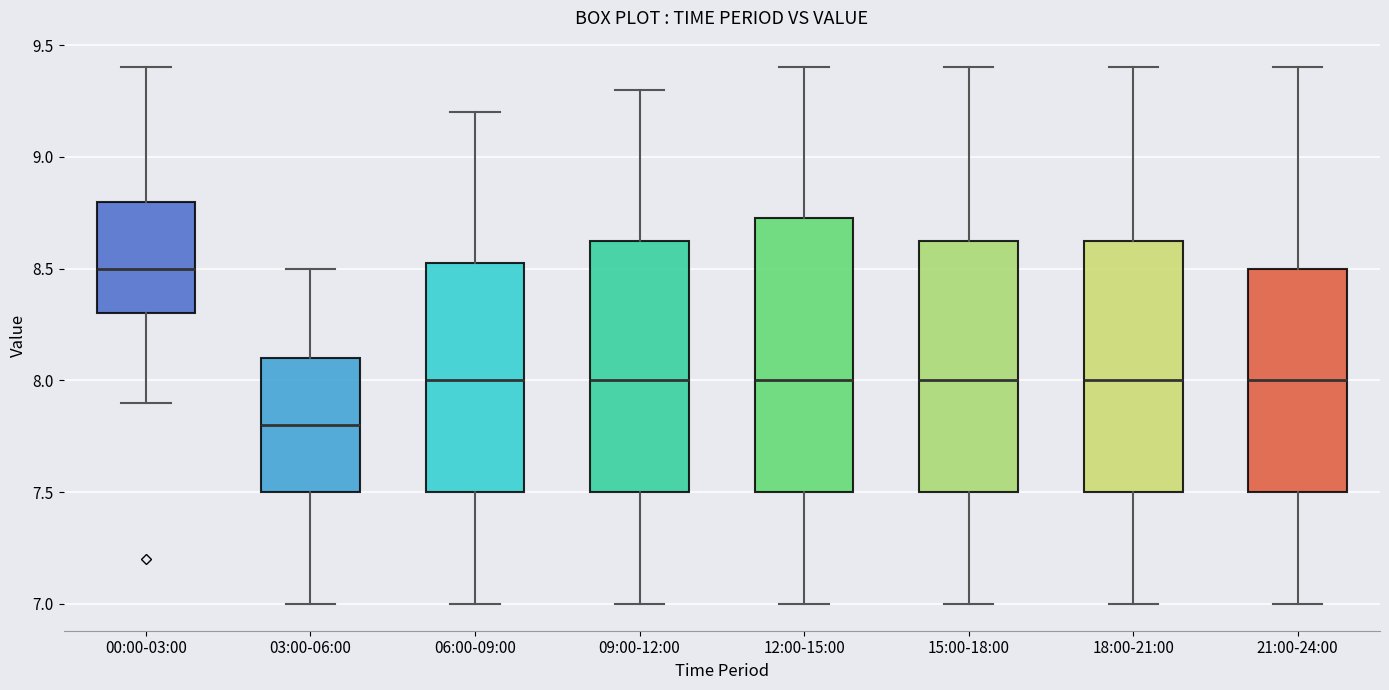

Reading left to right, transcribe this box plot: for each box, give where its median line is, the range the box spans, and where its two whiskers end, as read against the y-axis. The values are not printed on the chart, so give them approximately, as read against the axis.

00:00-03:00: median 8.50, box 8.30 to 8.80, whiskers 7.90 to 9.40
03:00-06:00: median 7.80, box 7.50 to 8.10, whiskers 7.00 to 8.50
06:00-09:00: median 8.00, box 7.50 to 8.55, whiskers 7.00 to 9.20
09:00-12:00: median 8.00, box 7.50 to 8.65, whiskers 7.00 to 9.30
12:00-15:00: median 8.00, box 7.50 to 8.75, whiskers 7.00 to 9.40
15:00-18:00: median 8.00, box 7.50 to 8.65, whiskers 7.00 to 9.40
18:00-21:00: median 8.00, box 7.50 to 8.65, whiskers 7.00 to 9.40
21:00-24:00: median 8.00, box 7.50 to 8.50, whiskers 7.00 to 9.40